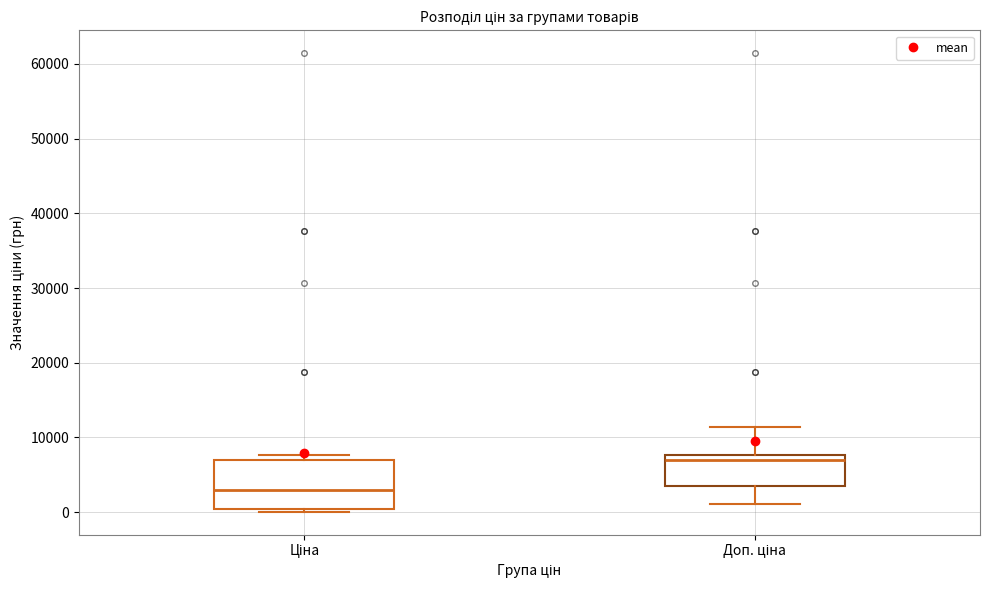

Where does the upper whisker of the box for Доп. ціна end on the y-axis? The values are not printed on the chart, so give them approximately, as read against the axis.

11000